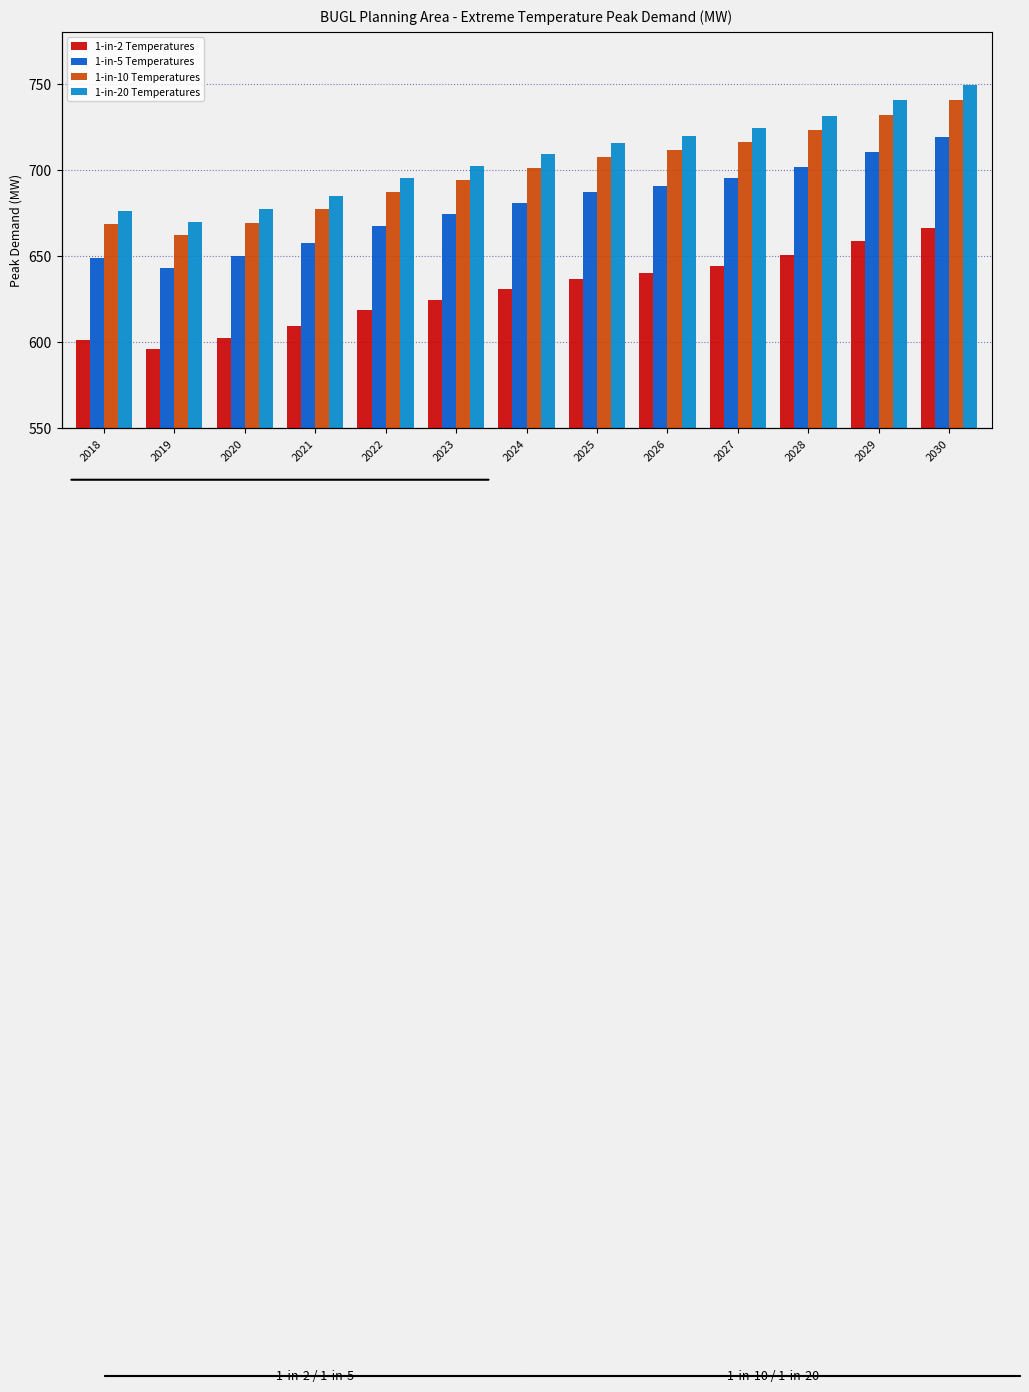

True or false: 1-in-10 Temperatures has a value of 1109.4 at 2022.

False